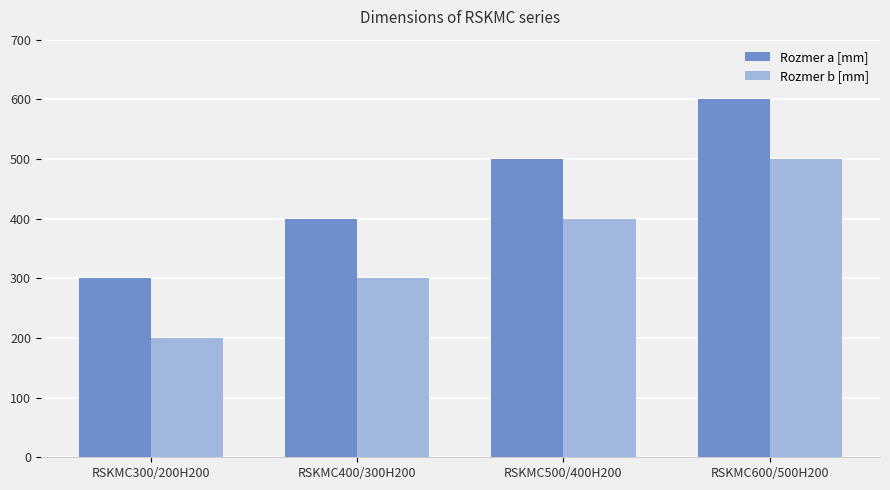

The value of Rozmer a [mm] at RSKMC500/400H200 is 500. True or false?

True